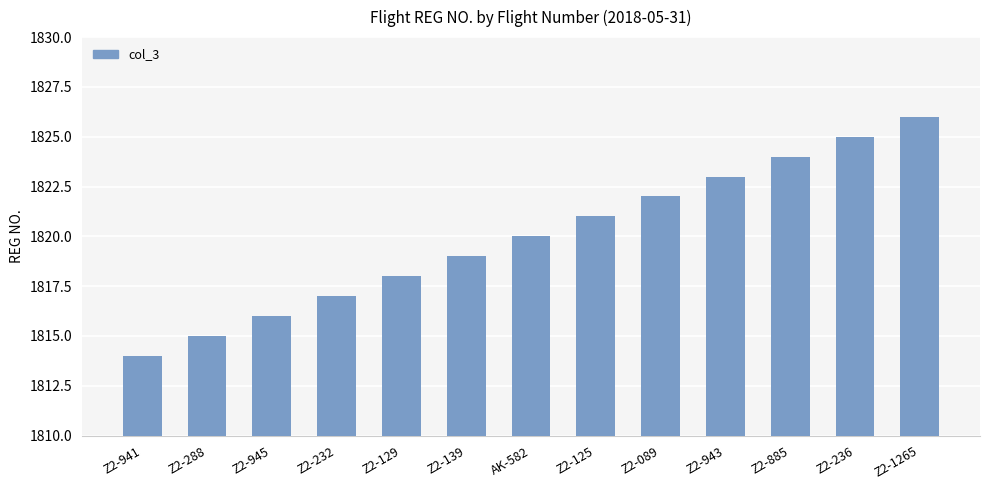

What is the ratio of the value at Z2-943 to the value at Z2-236?

1.0